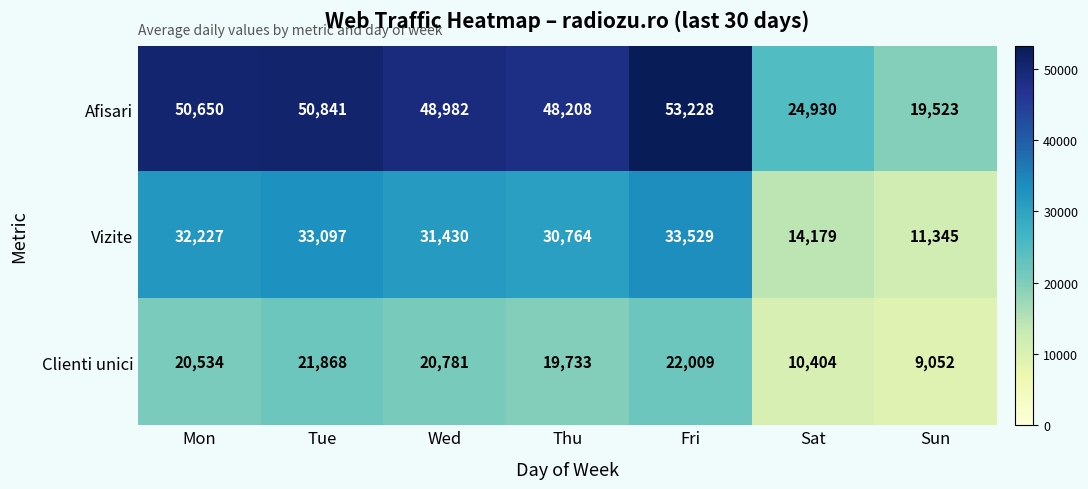

The value of Vizite at Sat is 14179. True or false?

True